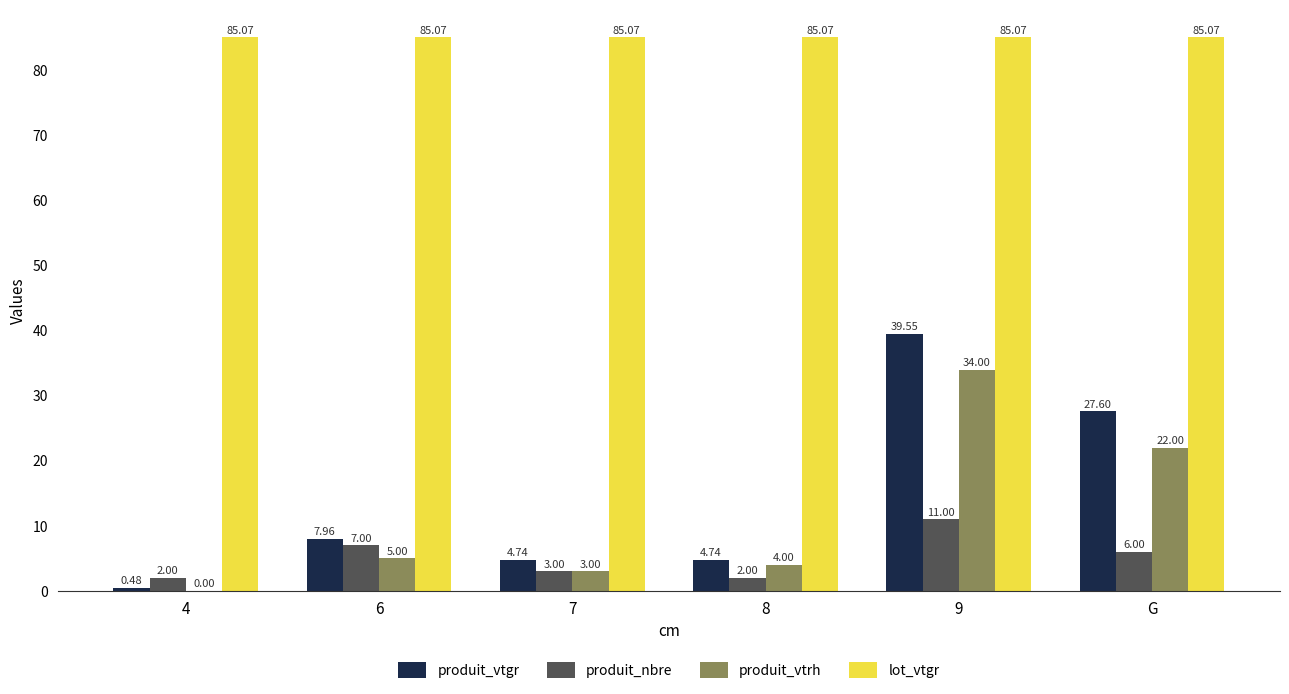

Which series has the widest spread of values?

produit_vtgr